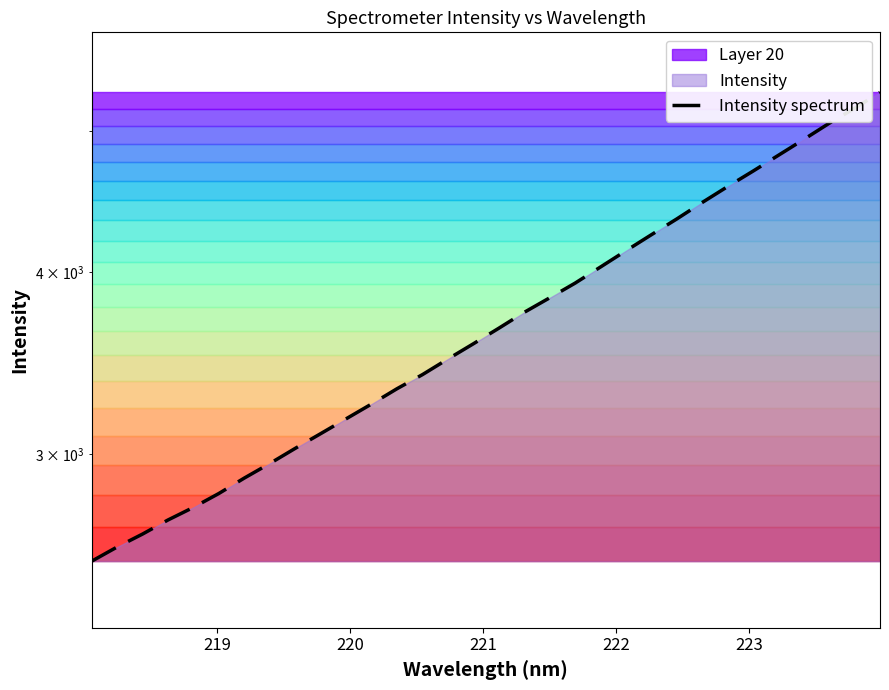

What is the value of the 23rd point from the left?

4244.9